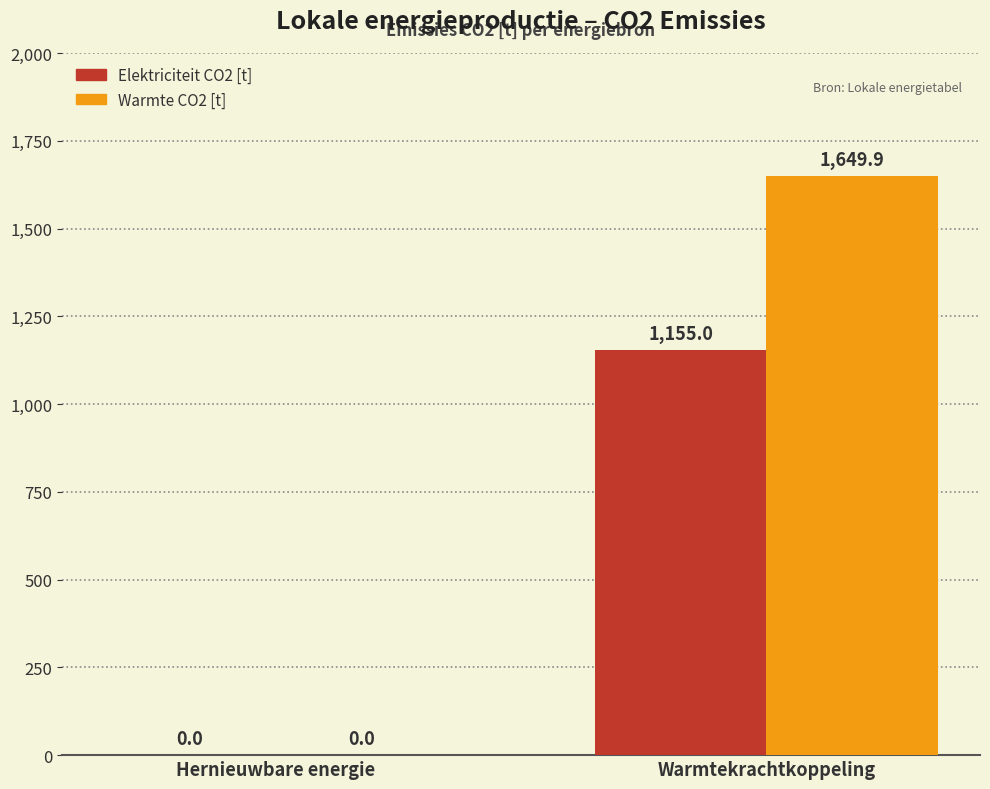

How many values in the Warmte CO2 [t] series exceed 1649?

1